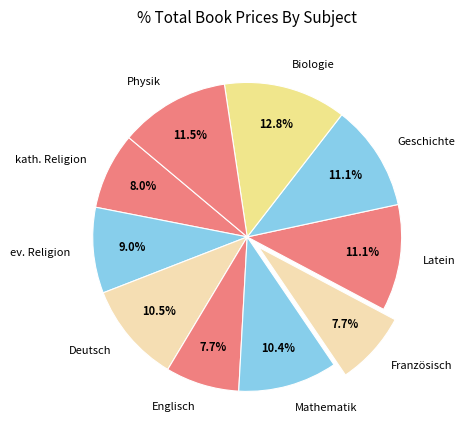

To the nearest percent, what is the difference between the largest and smallest slice percentages?

5%